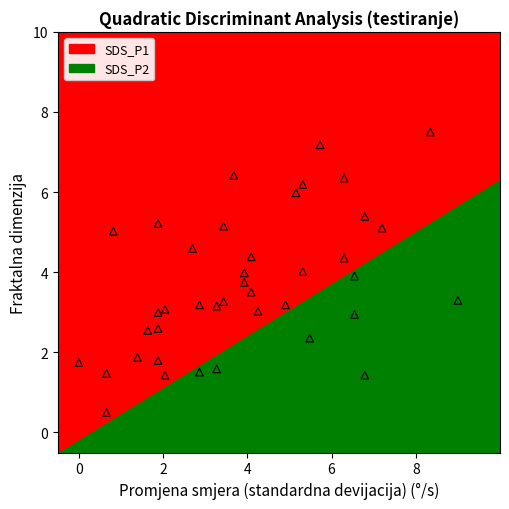

What is the range of X values (max minus min)?

9.0